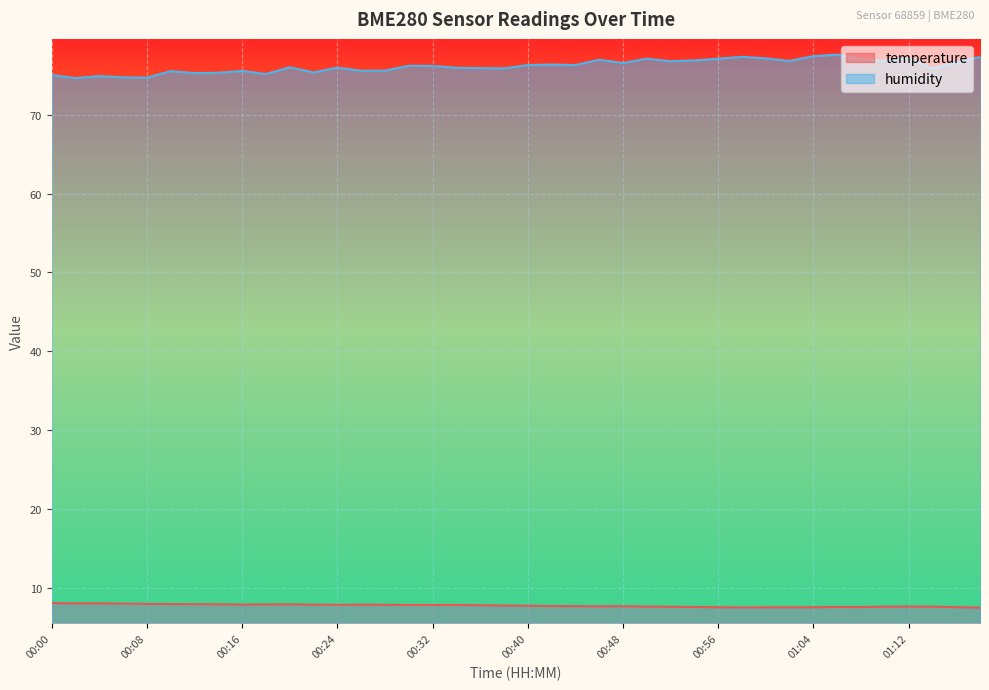

True or false: humidity and temperature intersect in this chart.

False